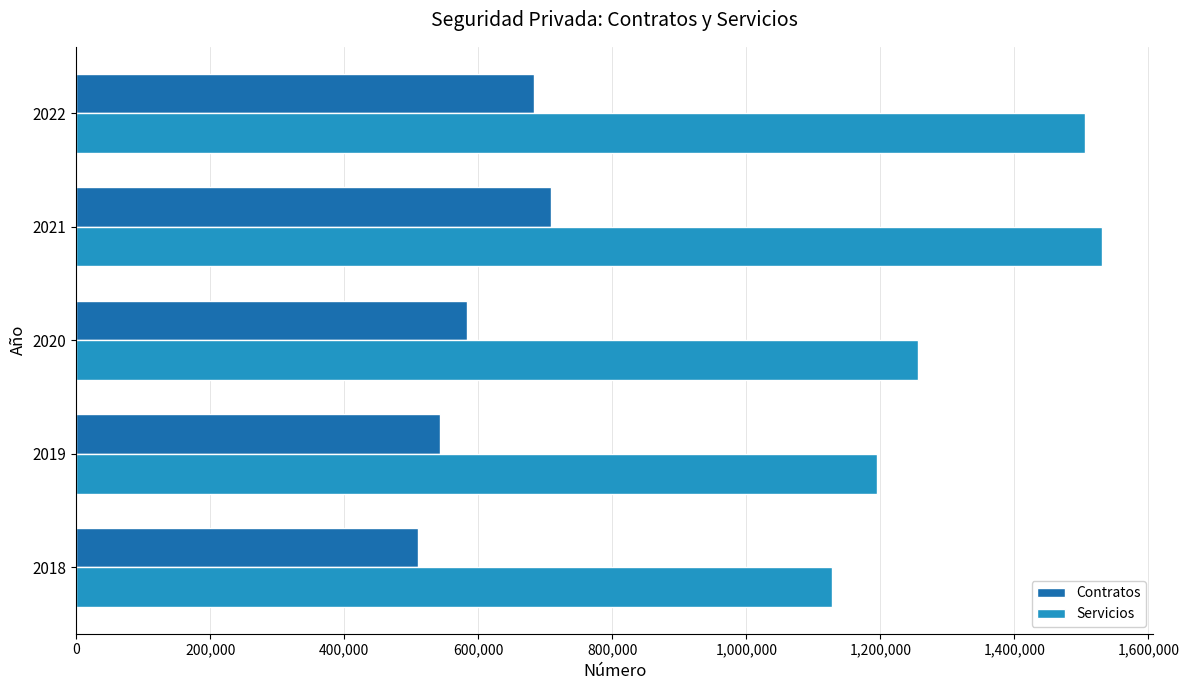

What is the sum of all Contratos values?

3027405